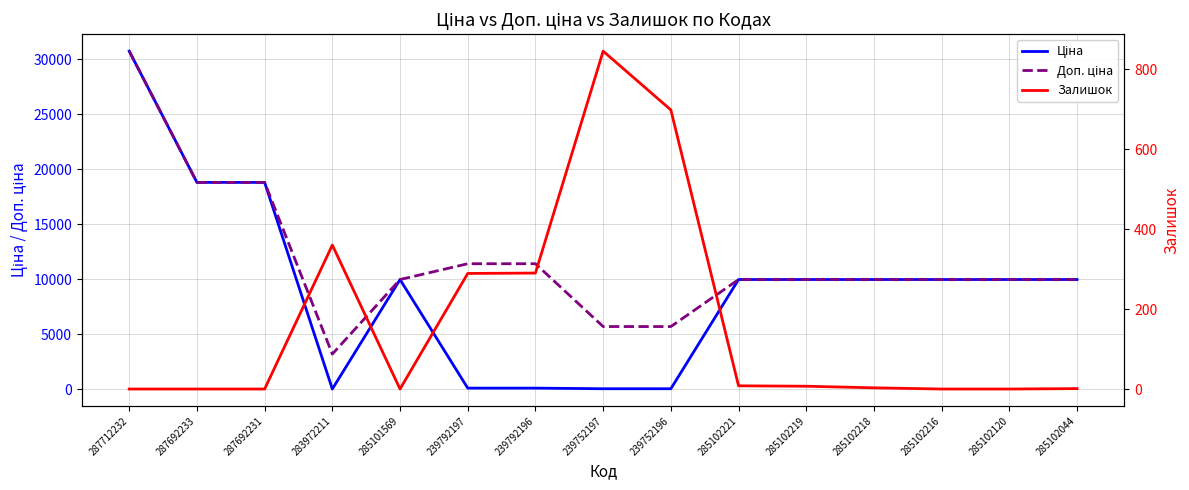

What position from the right is 239752196?

7